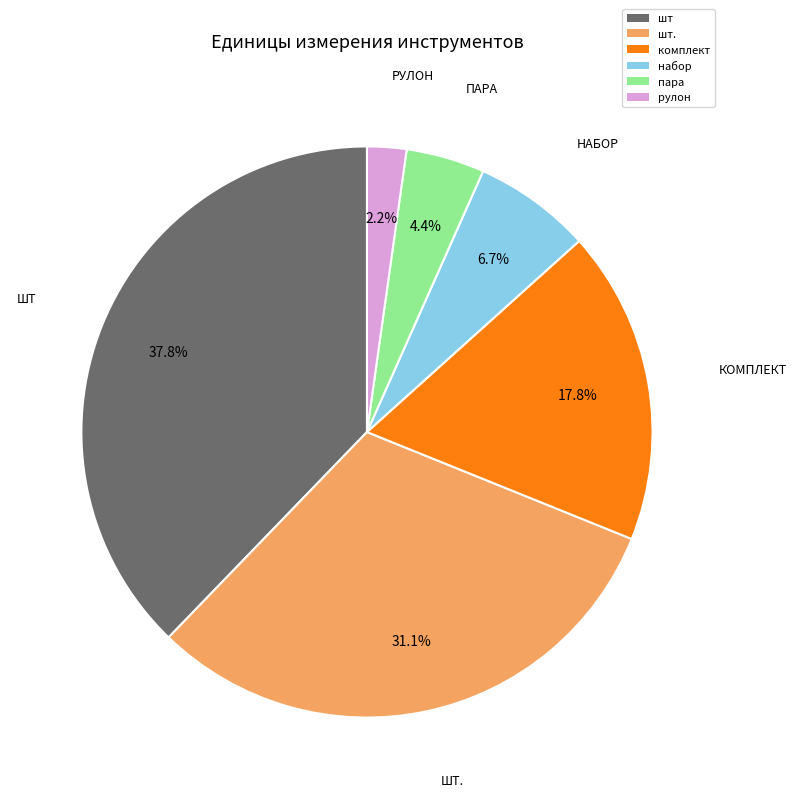

Which slice is the largest?

шт